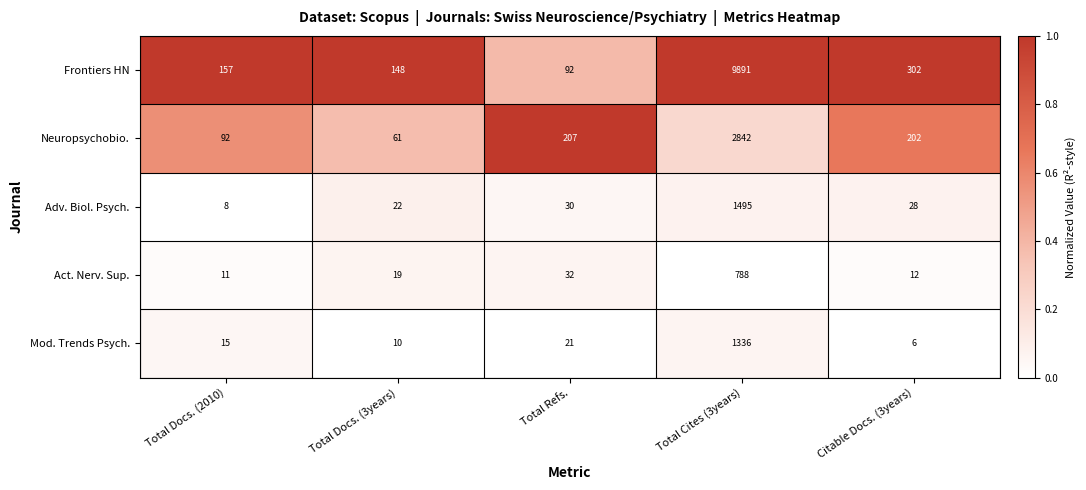

Where is Mod. Trends Psych. nearest to the value 671?

Total Refs.